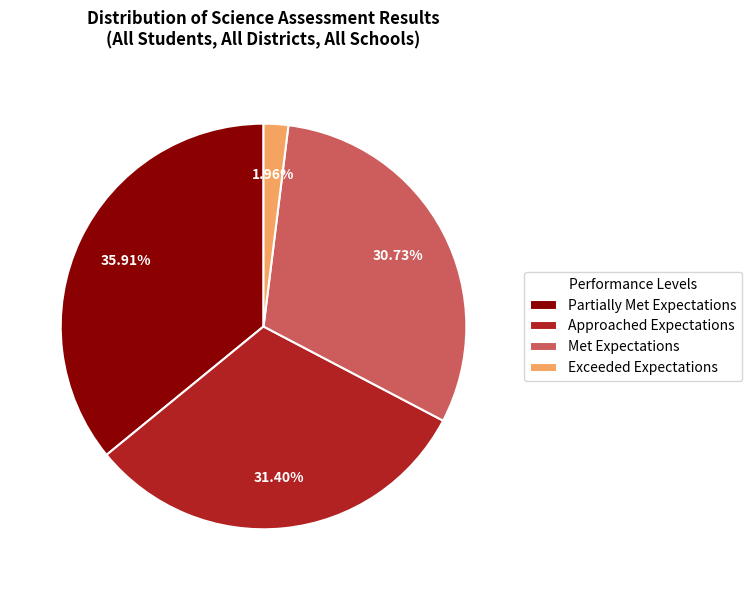

Count the number of slices in the pie.

4